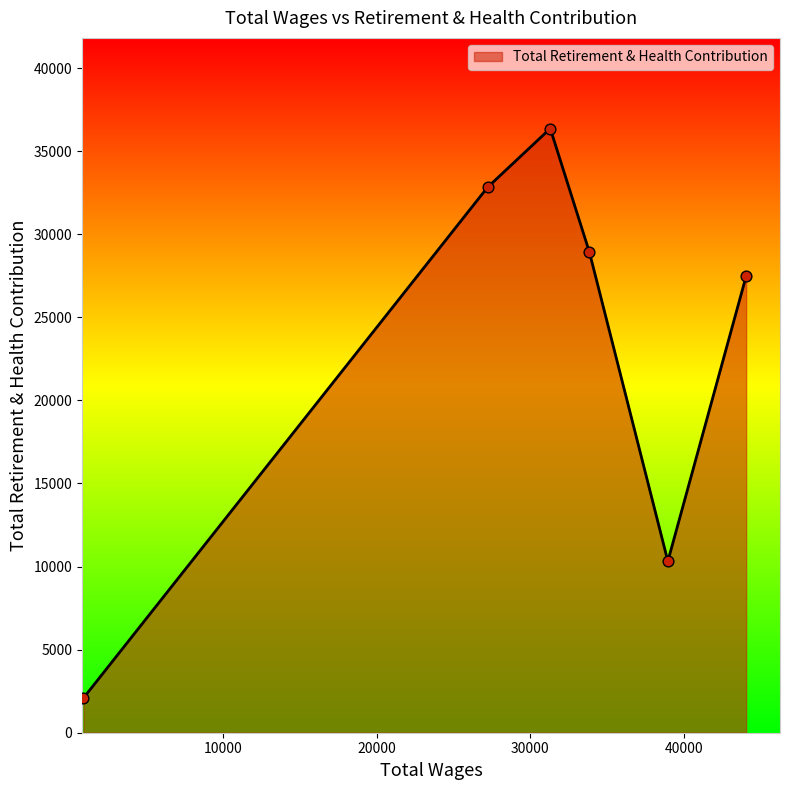

True or false: the data has more than 0 interior local peaks.

True